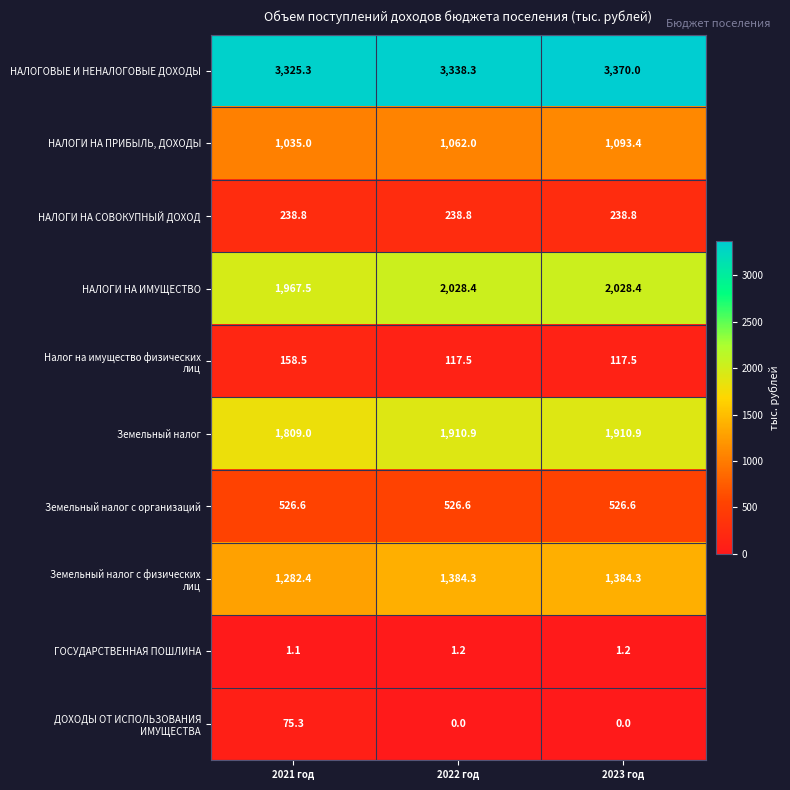

What is the difference between the highest and lowest values at 2022 год?

3338.3